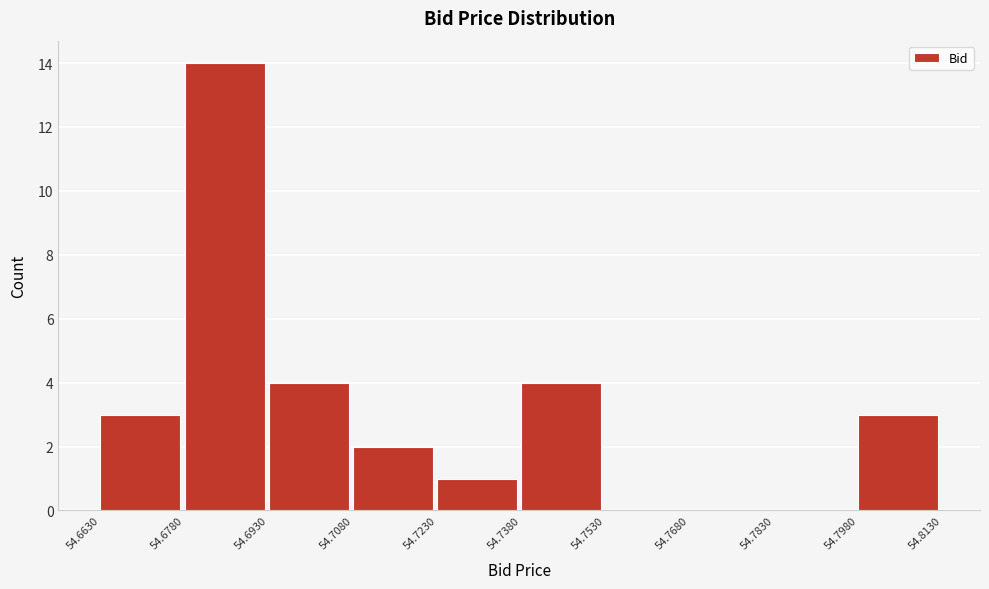

What is the height of the bar covering 54.6930 to 54.7080 on the x-axis? The values are not printed on the chart, so give them approximately, as read against the axis.

4